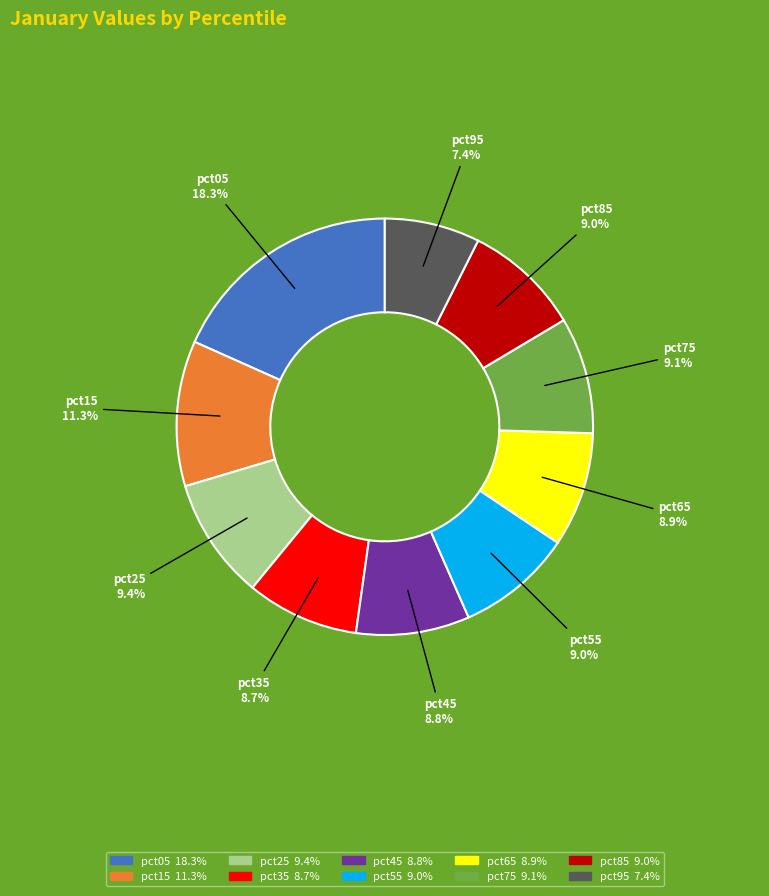

Does any single category account for the majority?

No